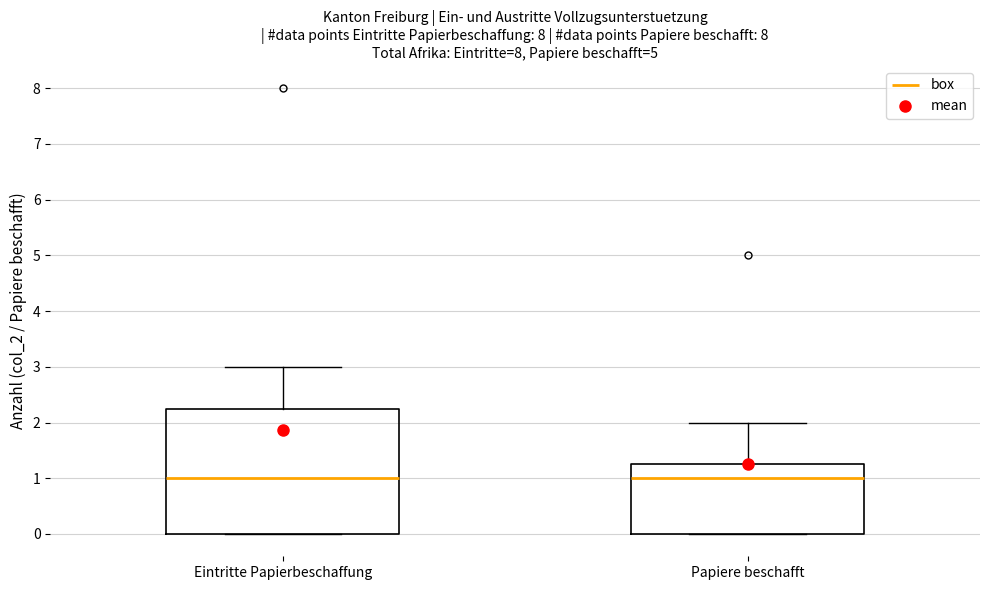

Where is the lower edge of the box for Eintritte Papierbeschaffung on the y-axis? The values are not printed on the chart, so give them approximately, as read against the axis.

0.0